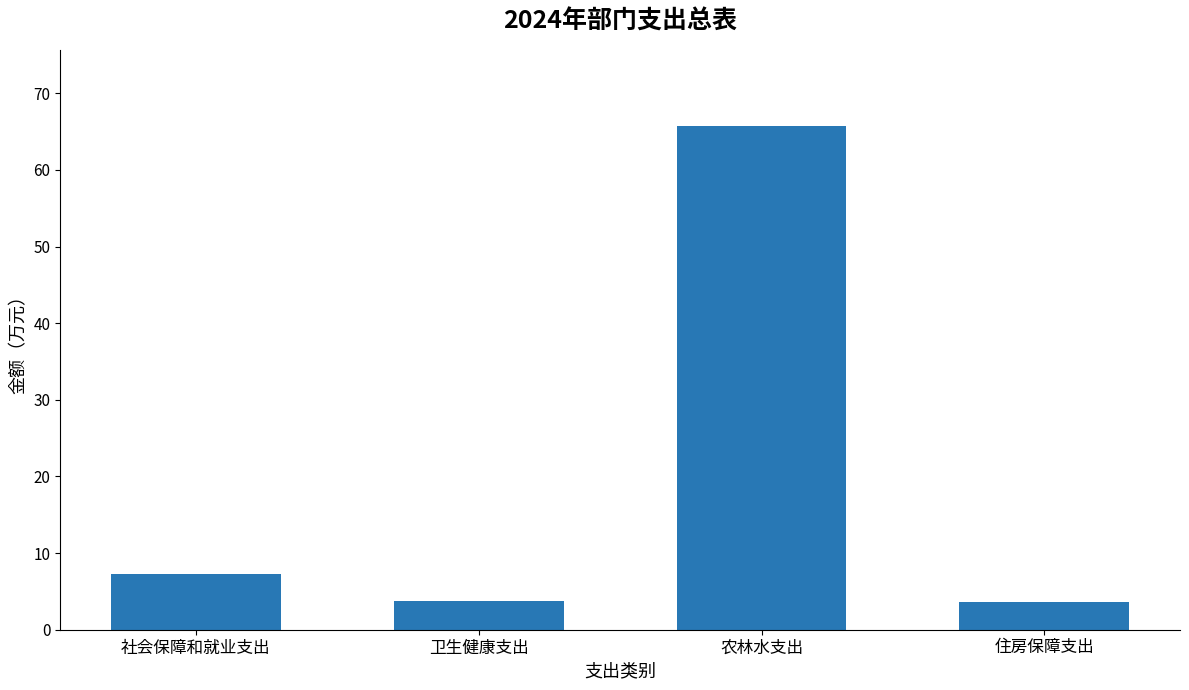

What is the smallest value displayed?

3.6